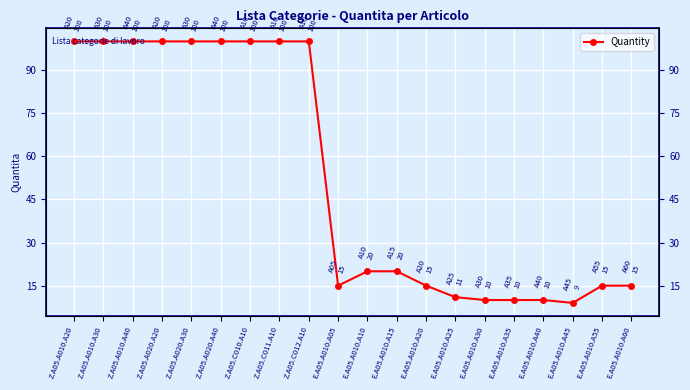

What is the difference between the second highest and second lowest values?

90